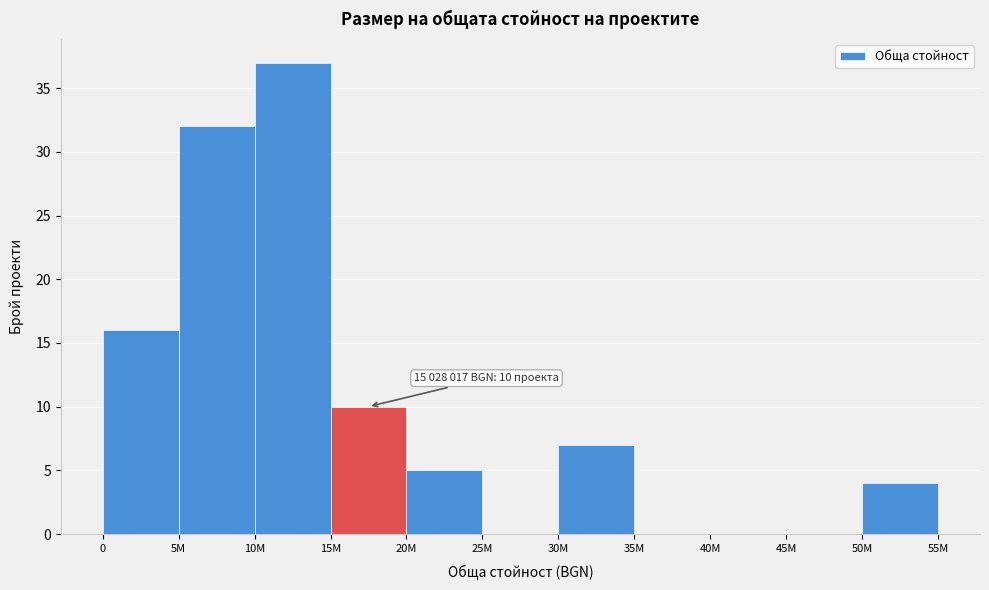

Reading left to right, list all the values displayed in this chart.

0=16	5M=32	10M=37	15M=10	20M=5	25M=0	30M=7	35M=0	40M=0	45M=0	50M=4